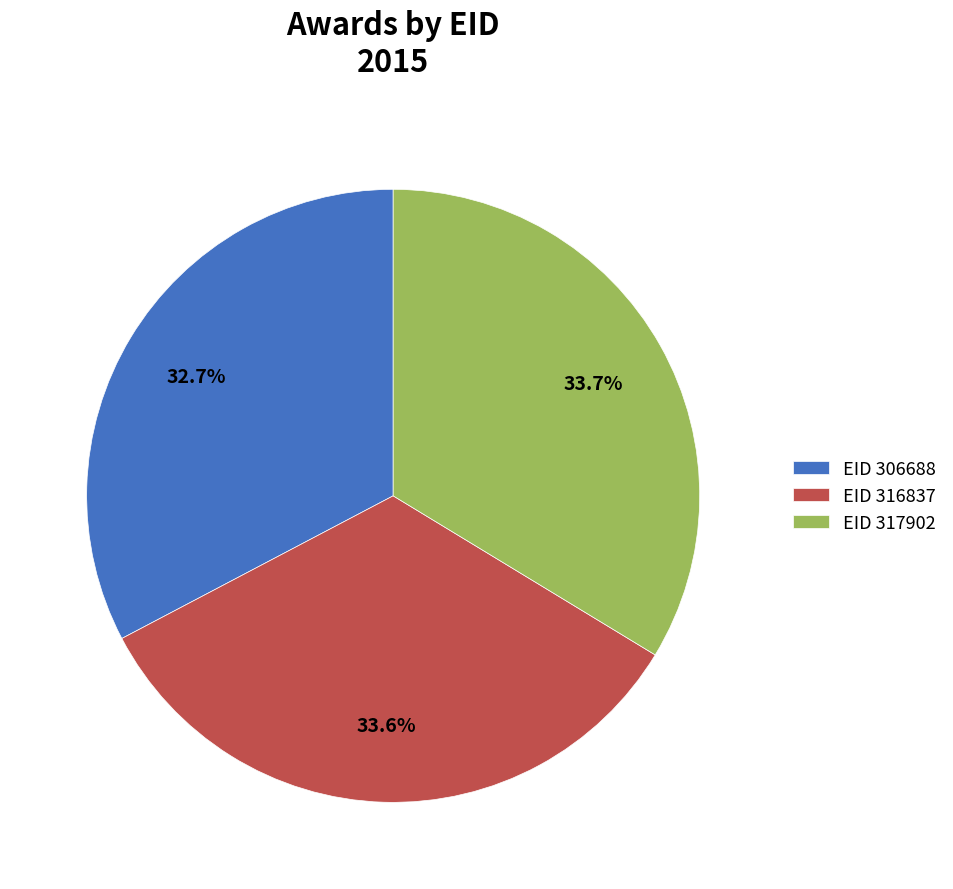

Which category has the smallest portion of the pie?

EID 306688